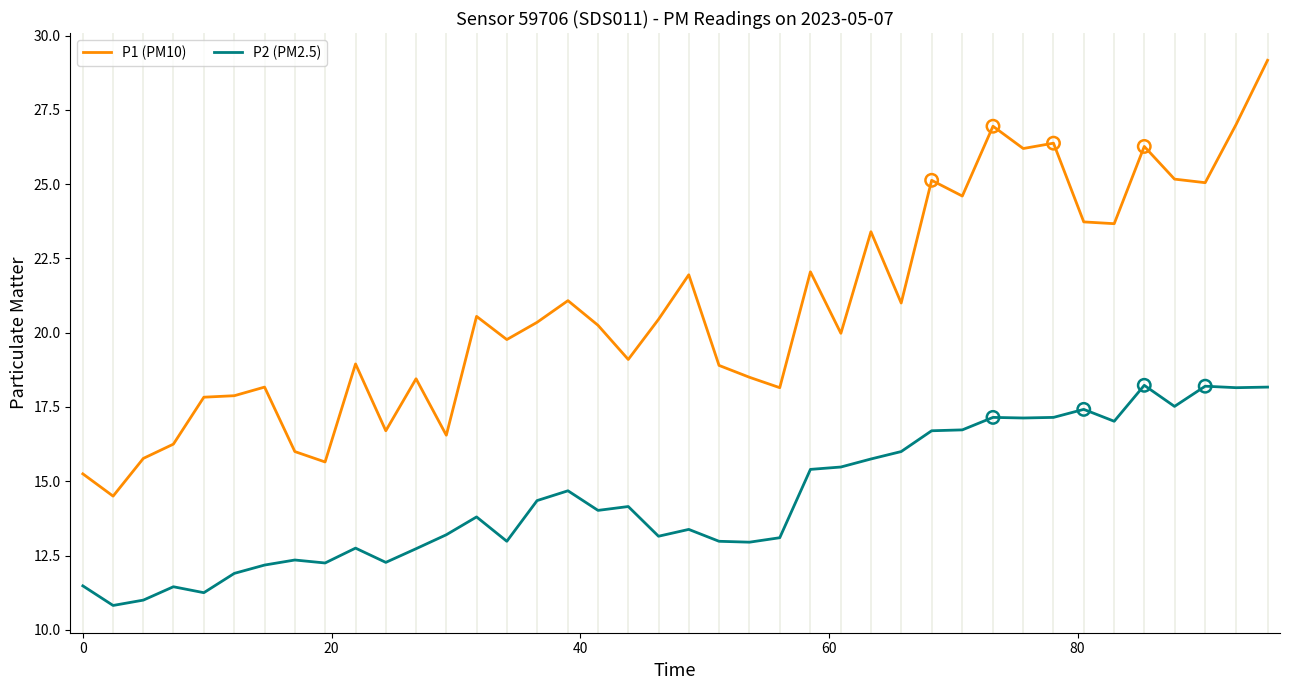

What are all the series names shown in the legend?

P1 (PM10), P2 (PM2.5)